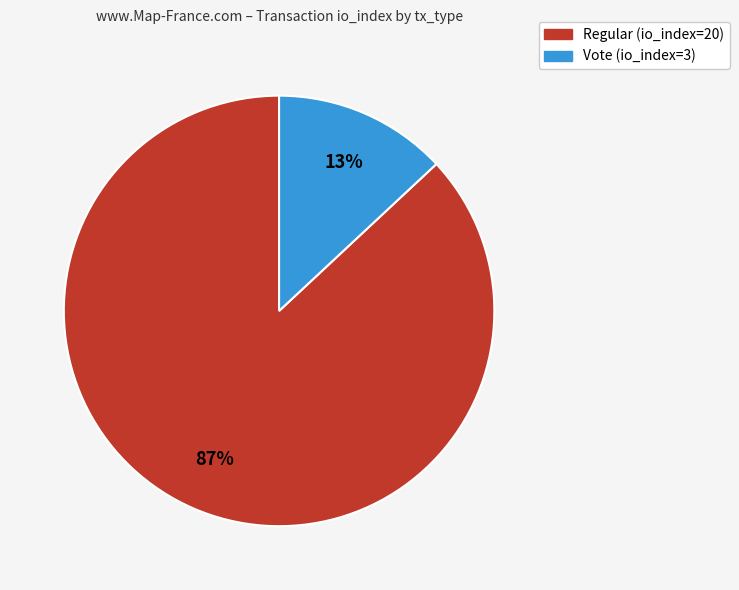

Rank the categories by value from lowest to highest.

Vote (io_index=3), Regular (io_index=20)